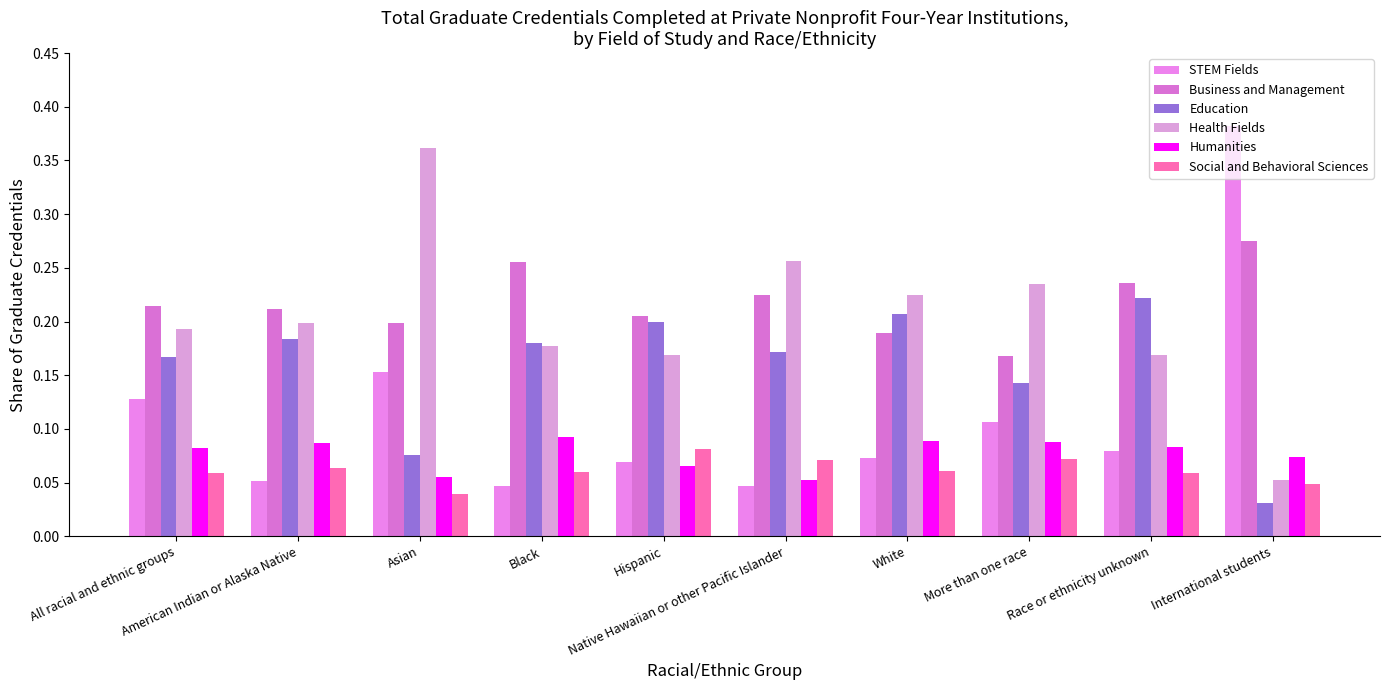

What is the maximum value shown in the chart?

0.4